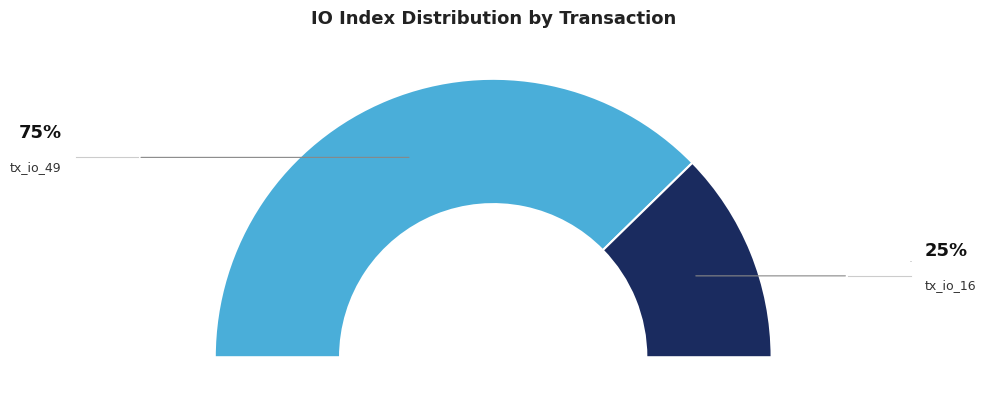

Does any single category account for the majority?

Yes